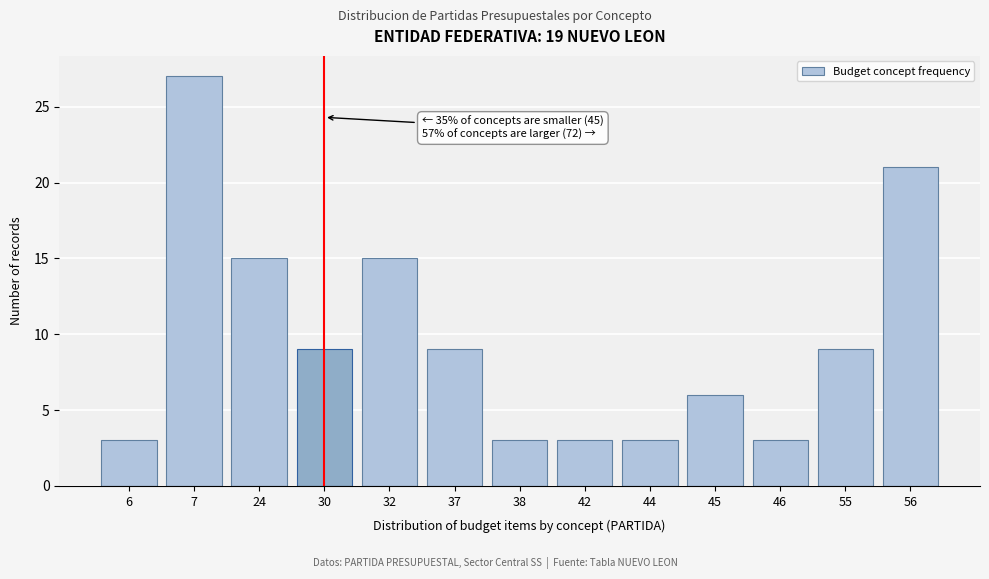

Reading left to right, extract all data points from this chart.

3	27	15	9	15	9	3	3	3	6	3	9	21